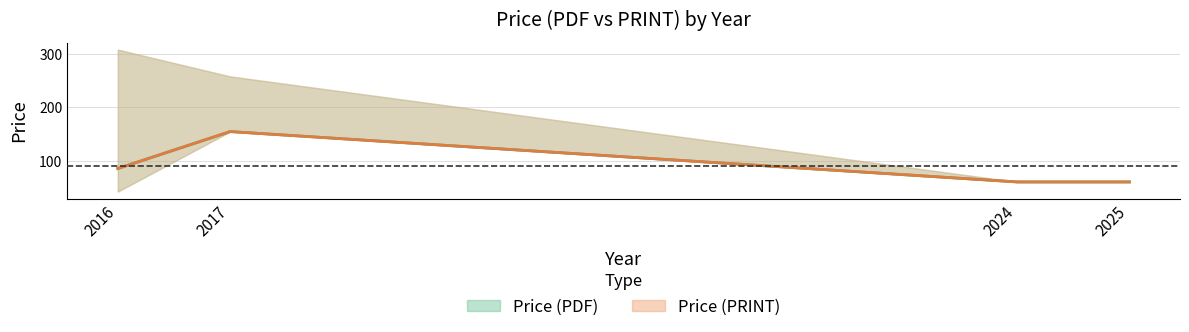

At which label does Price (PDF) first exceed 86?

2017